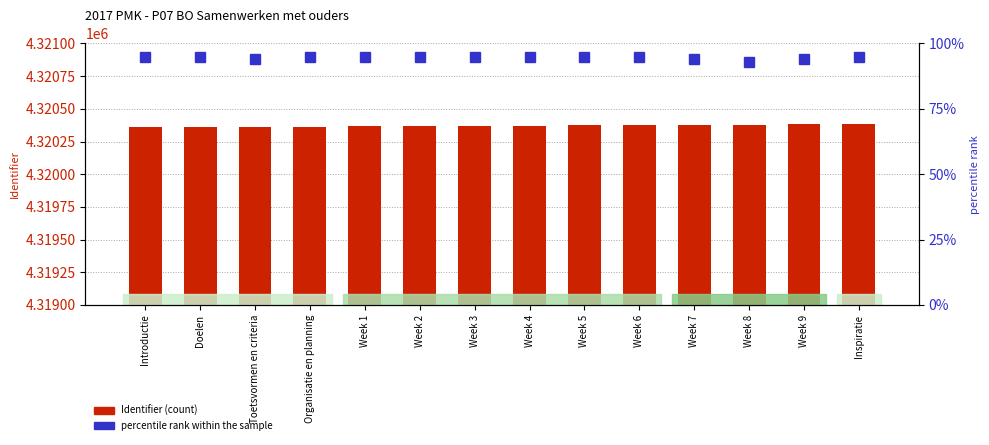

List the labels in order of Identifier value, smallest first.

Introductie, Doelen, Toetsvormen en criteria, Organisatie en planning, Week 1, Week 2, Week 3, Week 4, Week 5, Week 6, Week 7, Week 8, Week 9, Inspiratie